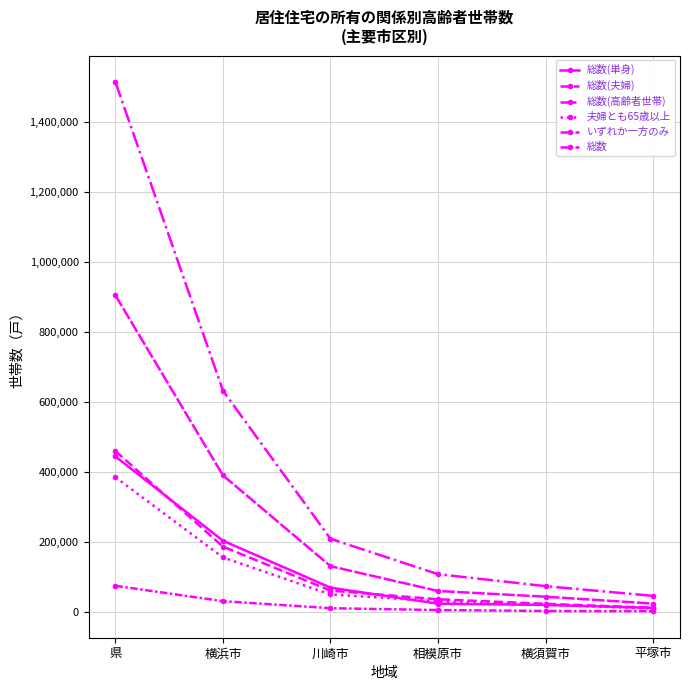

List the series in order of their peak value, highest first.

総数(高齢者世帯), 総数, 総数(夫婦), 総数(単身), 夫婦とも65歳以上, いずれか一方のみ